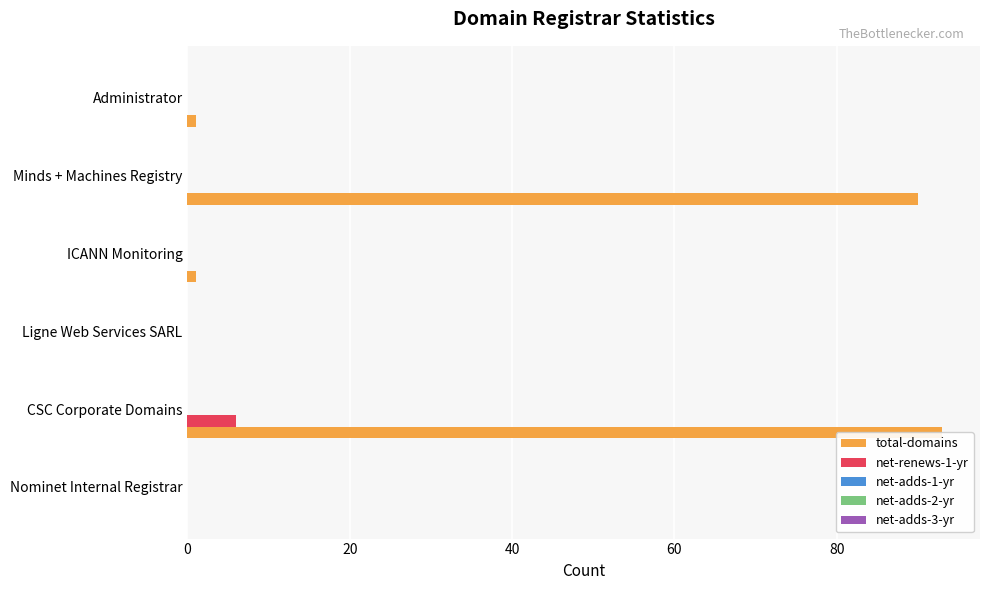

What are all the series names shown in the legend?

total-domains, net-renews-1-yr, net-adds-1-yr, net-adds-2-yr, net-adds-3-yr